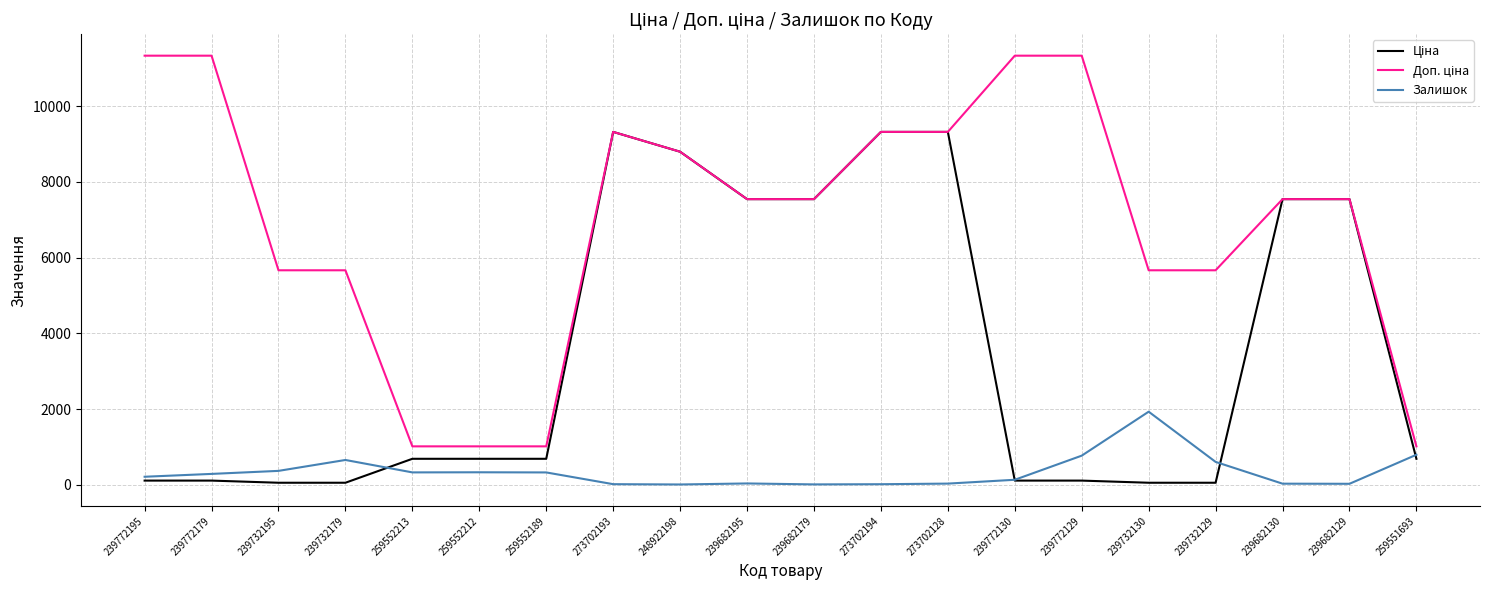

What is the total value across all series at 259552213?

2036.9